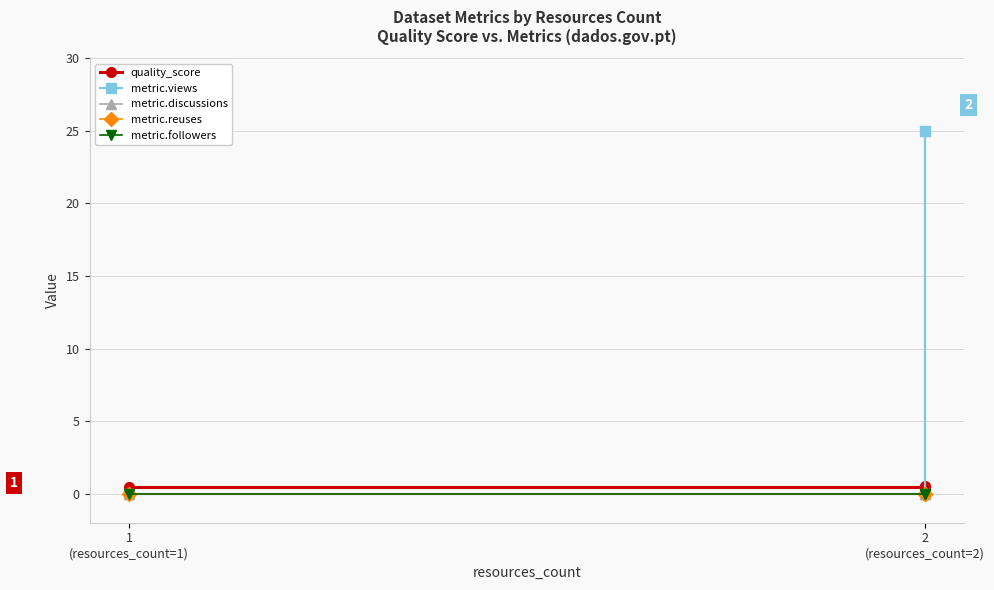

The quality_score series shows 0.4 at 2
(resources_count=2). True or false?

True